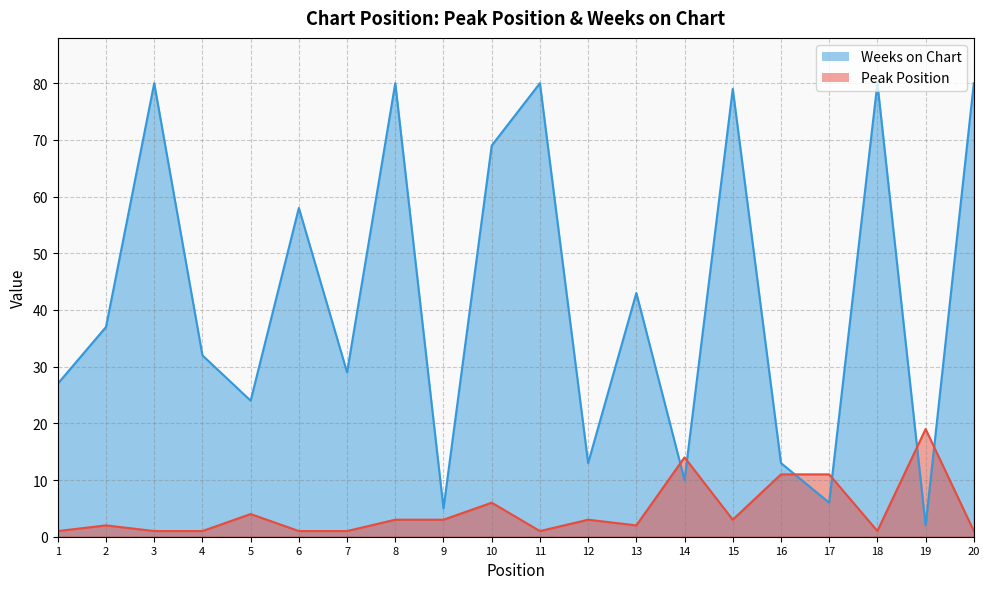

Which series has the largest total across all categories?

Weeks on Chart